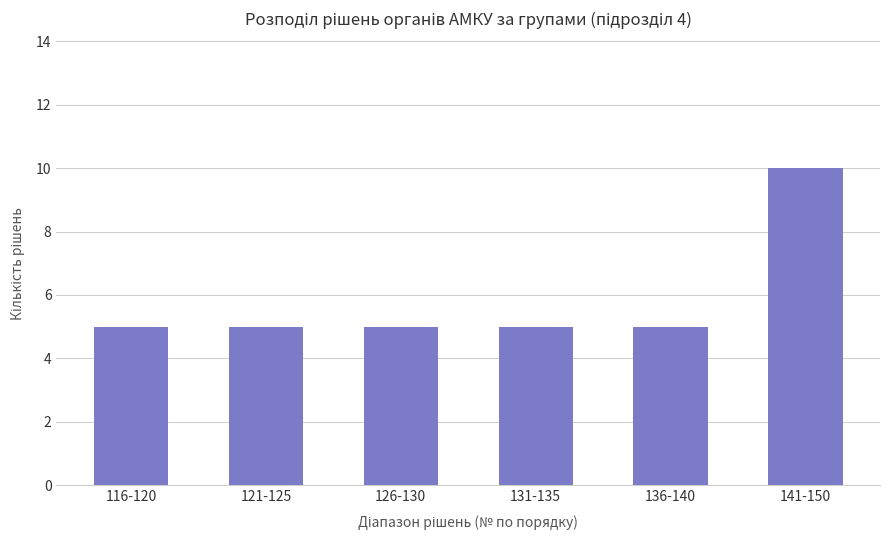

The chart shows a value of 5 at 131-135. True or false?

True